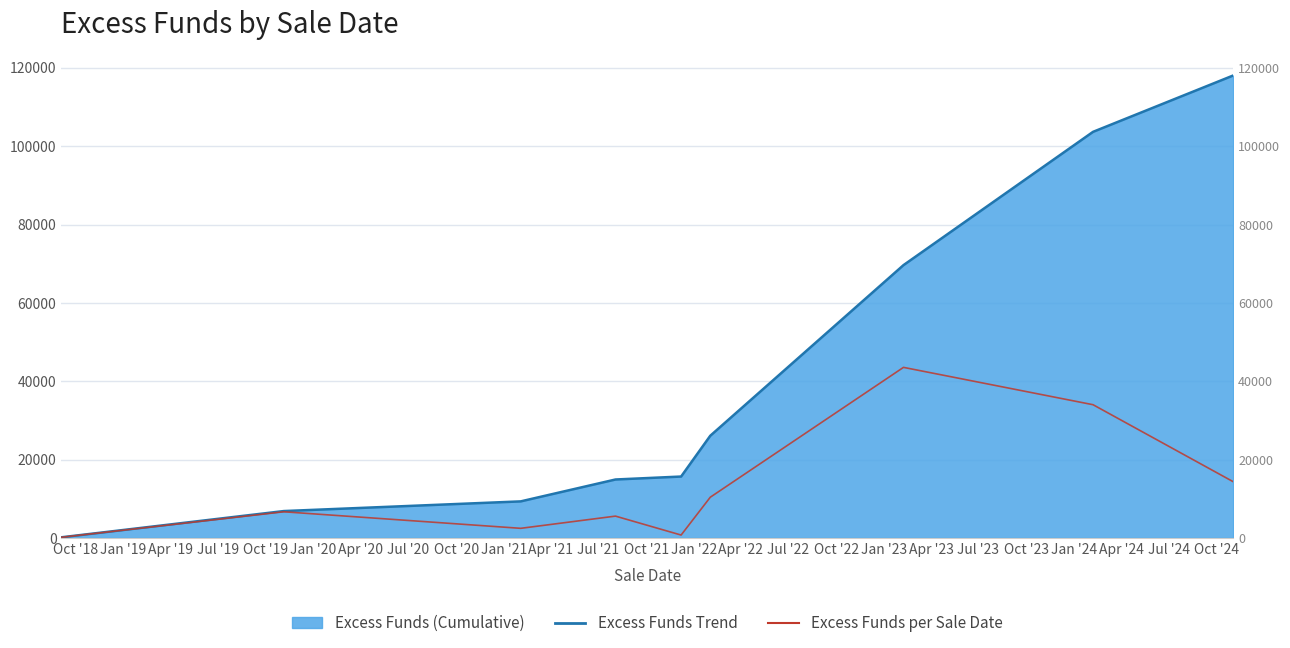

How many categories are shown in the chart?

9